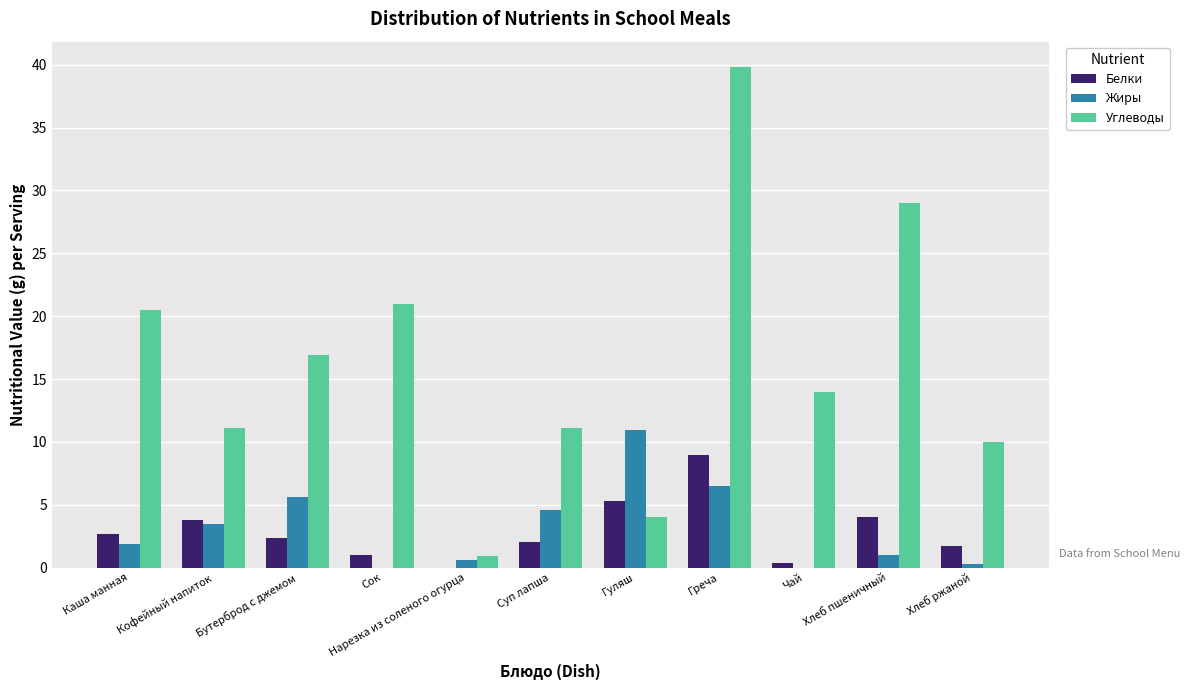

How many groups of bars are there?

11